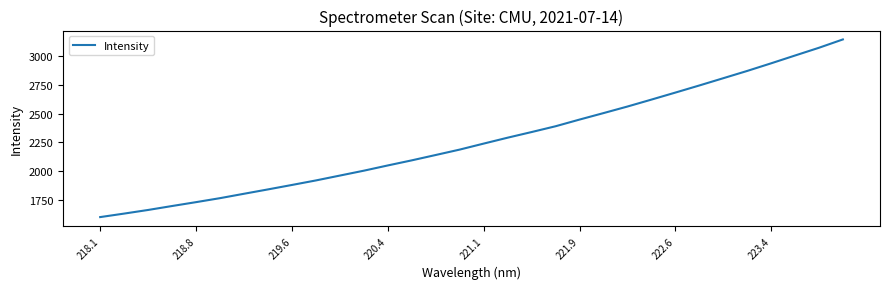

What is the smallest value displayed?

1603.9